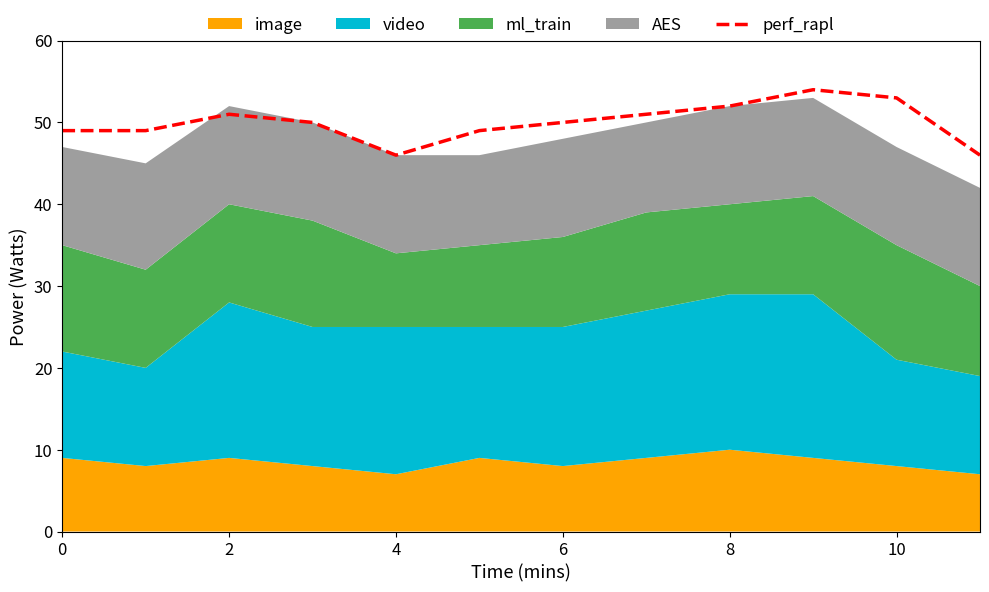

What value does the data have at 9?

54